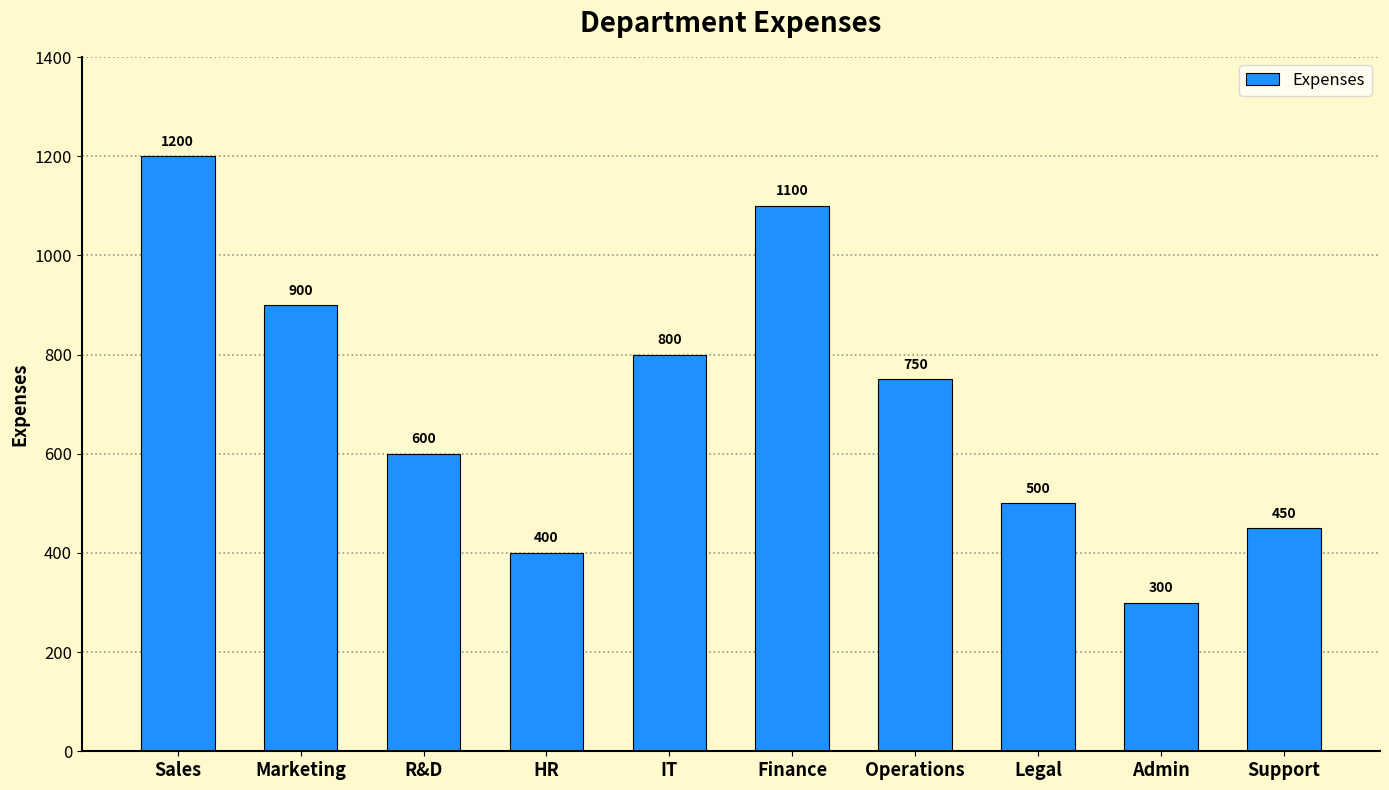

What is the change in value from HR to Finance?

+700